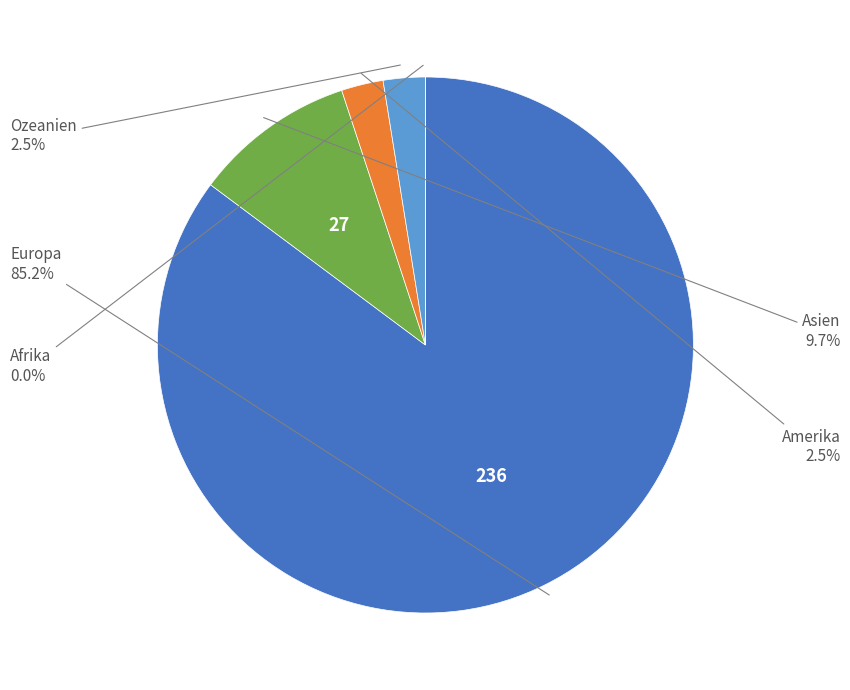

Count the number of slices in the pie.

5